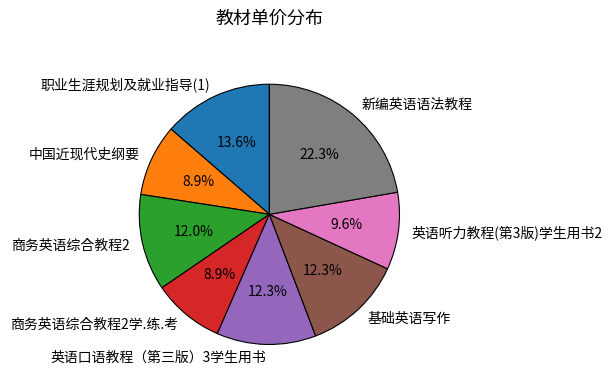

How many slices are in this pie chart?

8